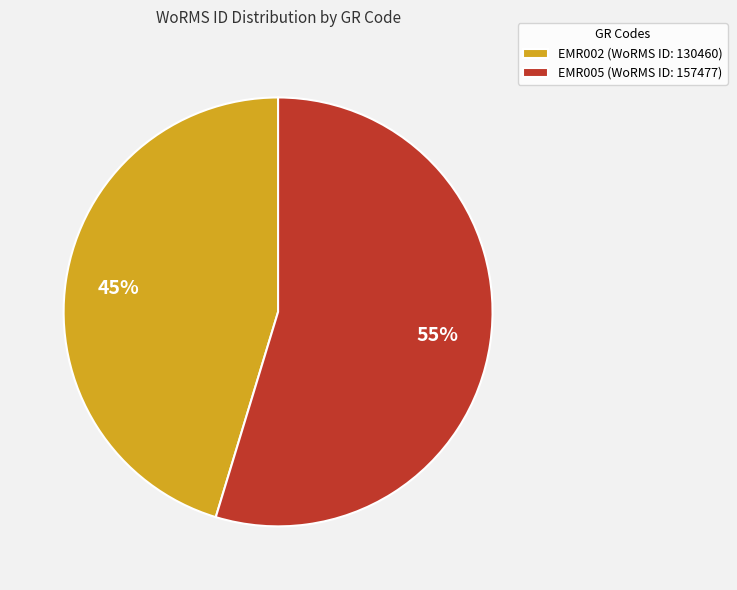

To the nearest percent, what is the average slice percentage?

50%